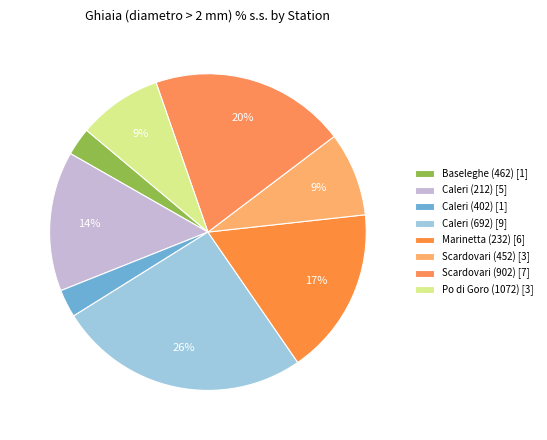

How many slices are in this pie chart?

8